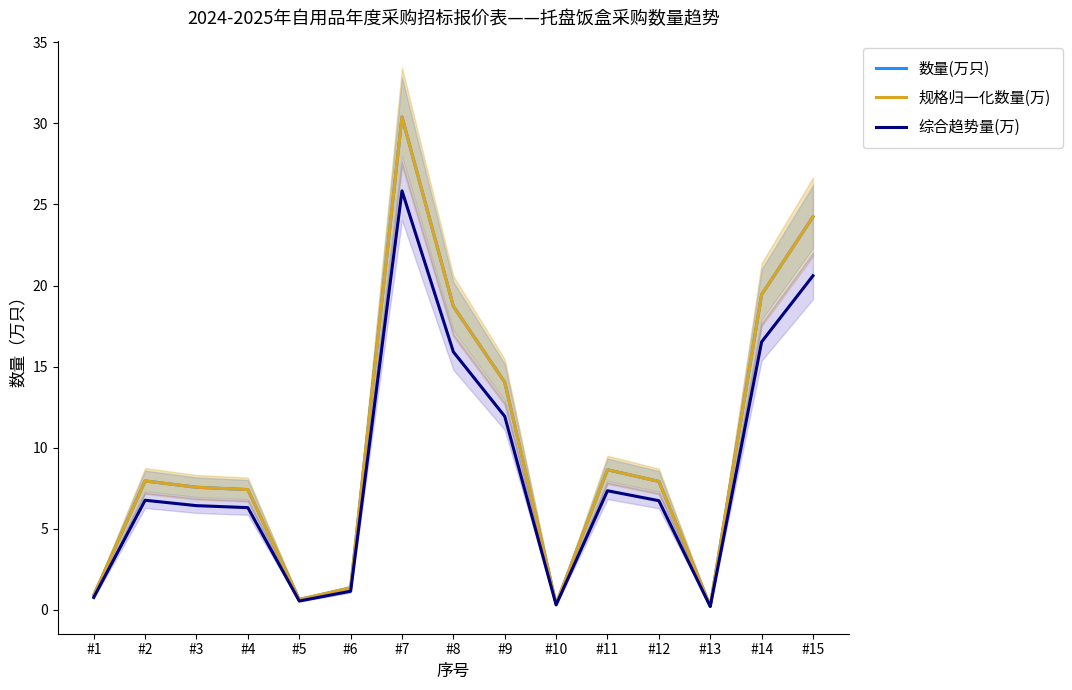

Which category has the lowest value in the 数量(万只) series?

#13